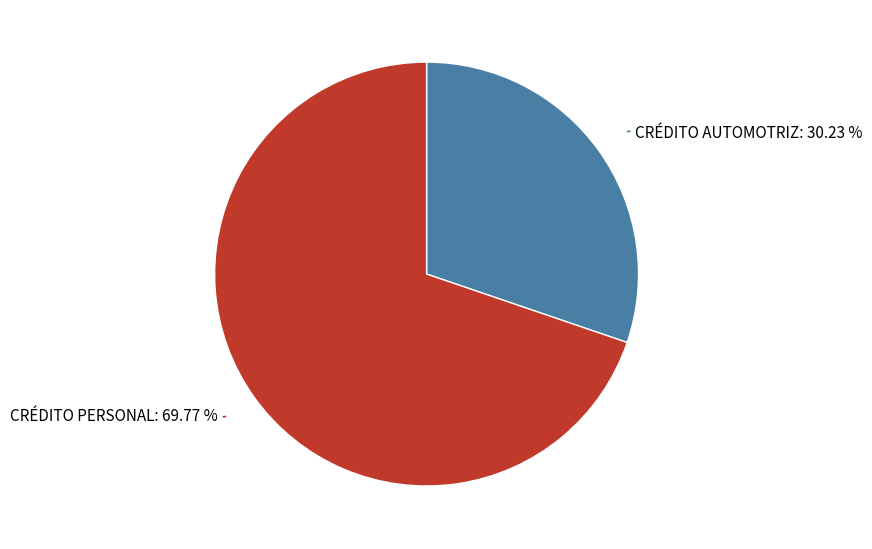

Is there any slice that represents more than half of the pie?

Yes